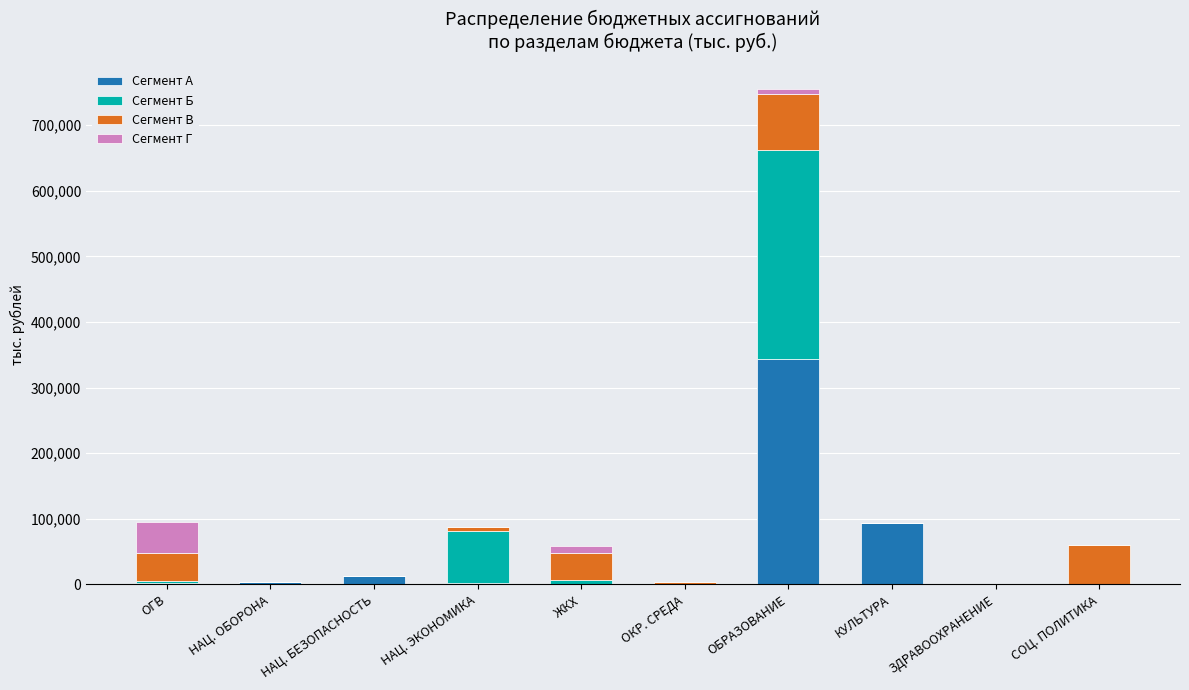

What is the highest value of the Сегмент А series?

343656.4